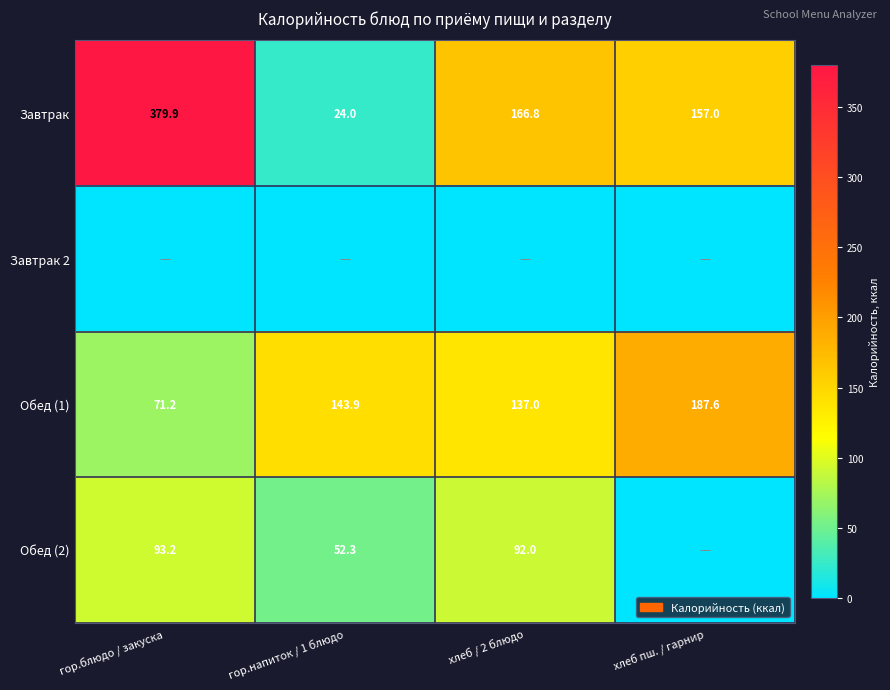

At which label does Обед (1) reach its peak?

хлеб пш. / гарнир